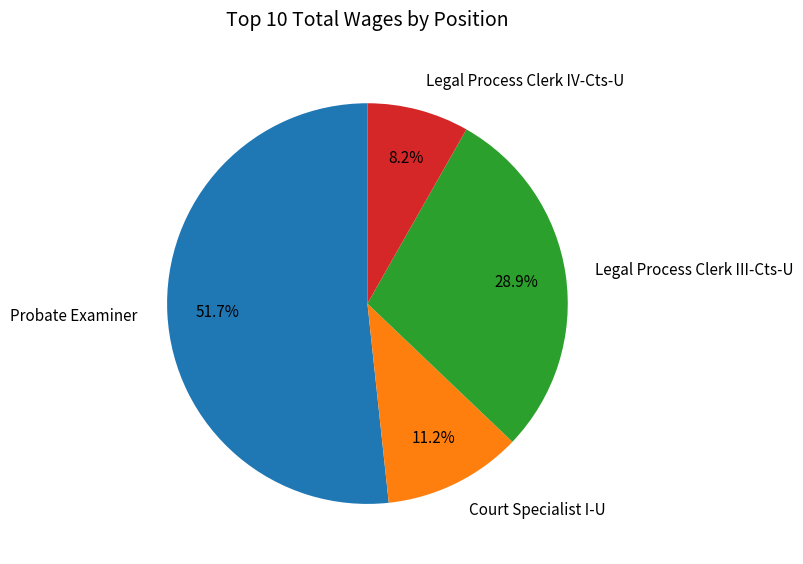

What is the largest slice in the pie chart?

Probate Examiner